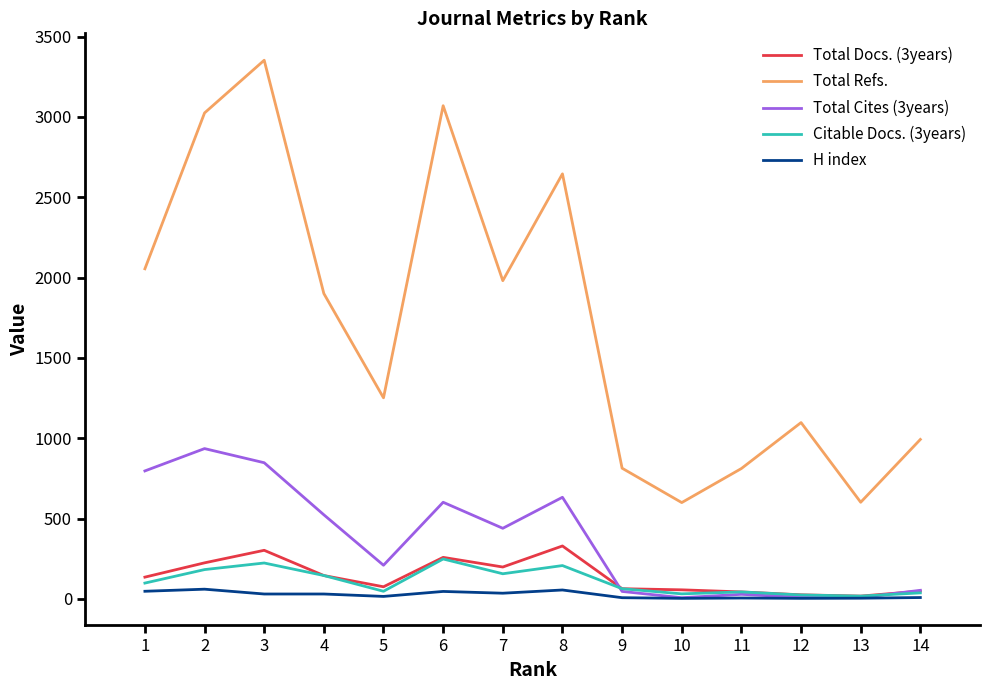

Does the chart display data point markers on the line(s)?

No